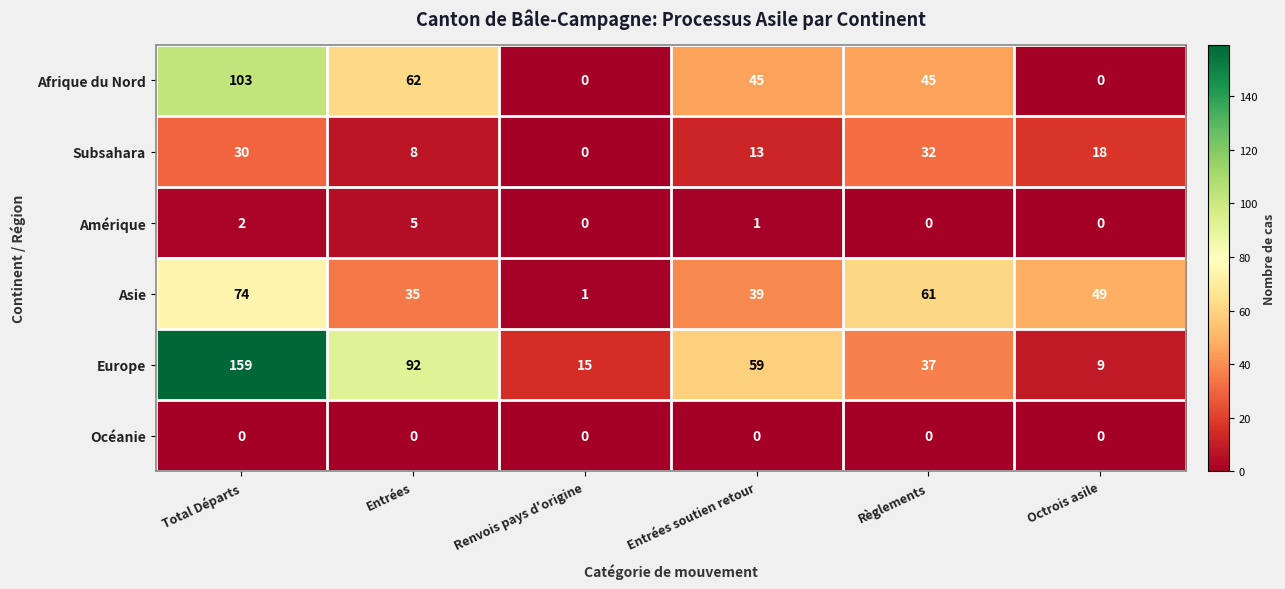

Which series changed the most between Entrées soutien retour and Octrois asile?

Europe